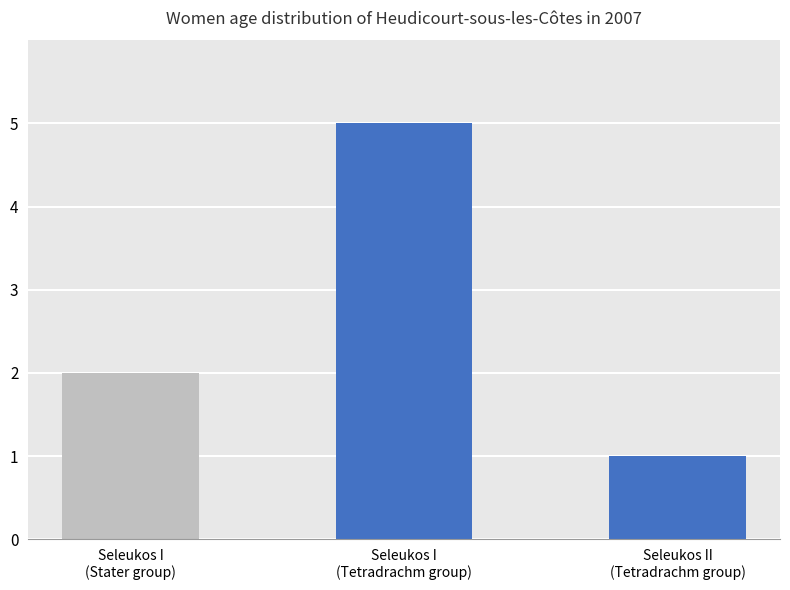

What is the difference between the values at Seleukos I
(Stater group) and Seleukos II
(Tetradrachm group)?

1